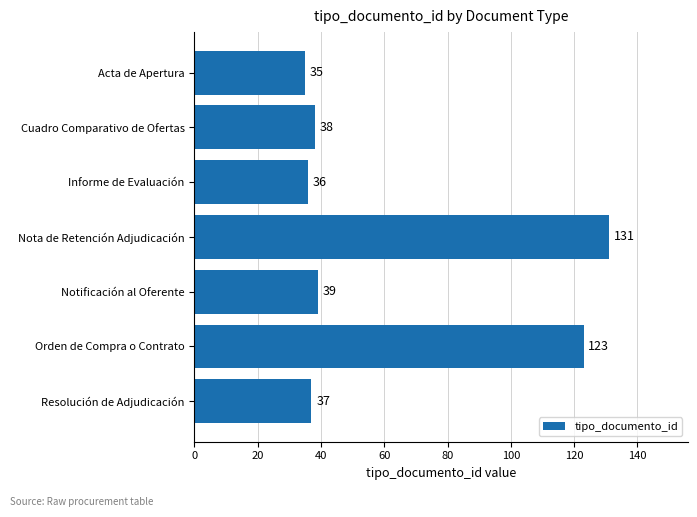

Is it true that the value at Cuadro Comparativo de Ofertas is 38?

True